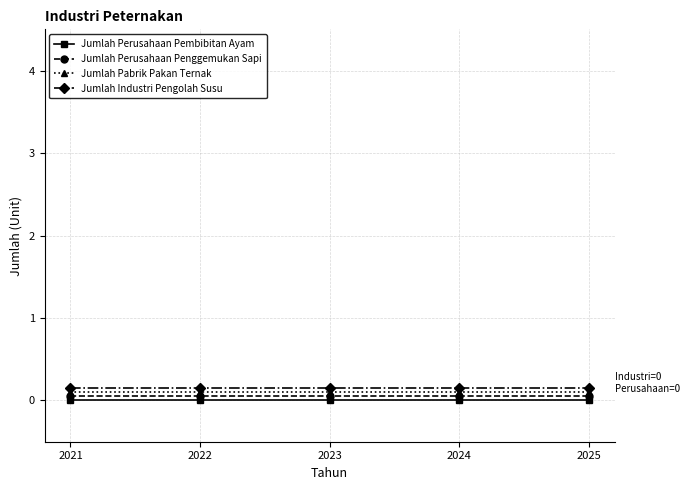

True or false: Jumlah Industri Pengolah Susu has a value of 0.1 at 2025.

True